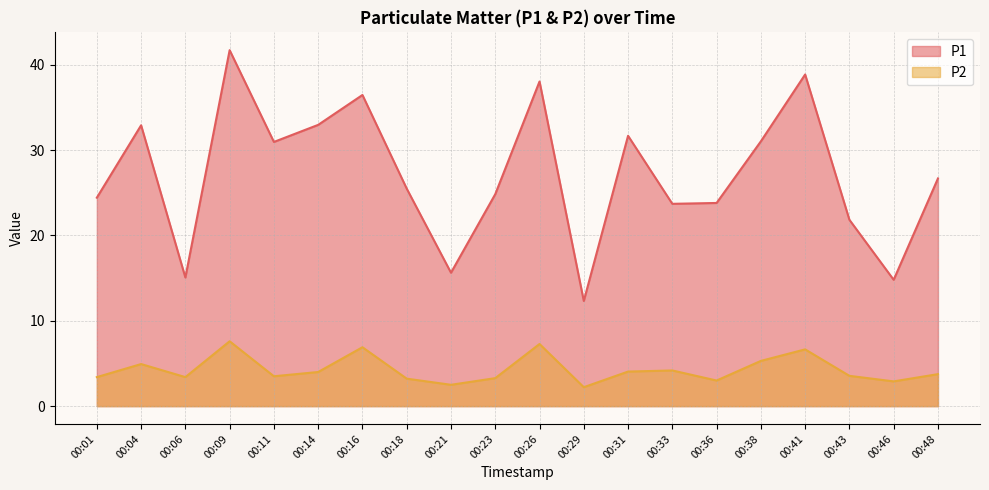

Does the chart have visible grid lines?

Yes